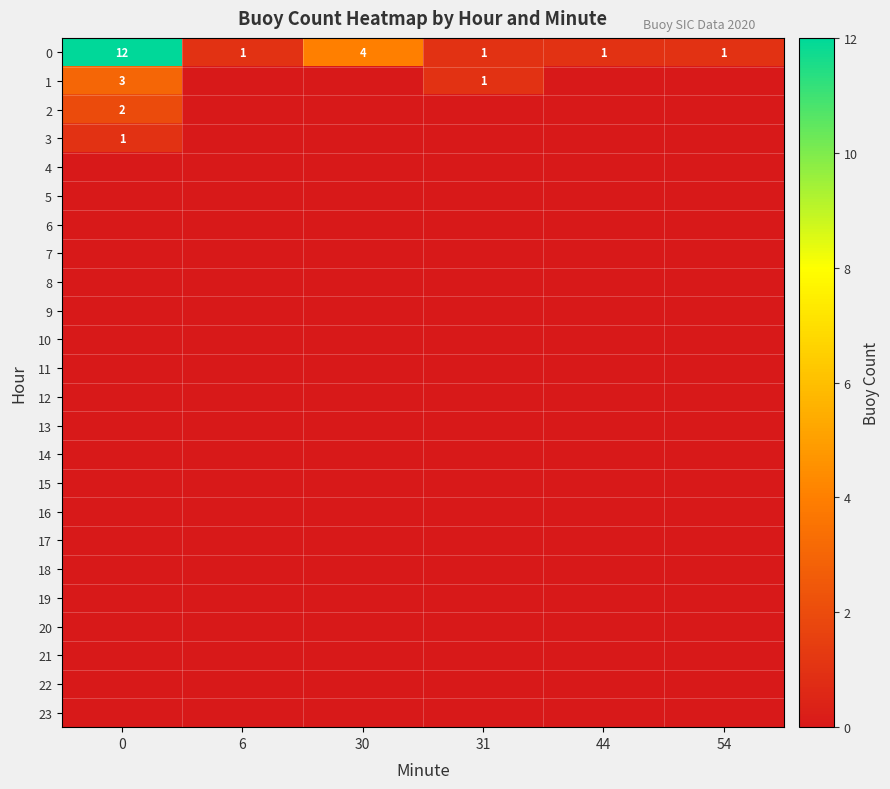

The 0 series shows 2 at 54. True or false?

False